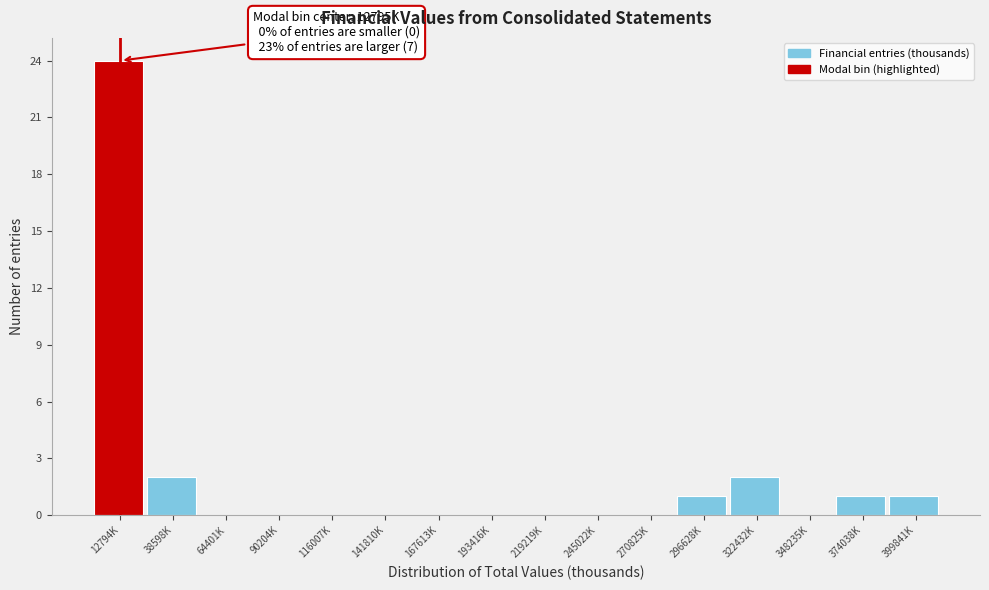

Reading right to left, extract all data points from this chart.

399841K=1	374038K=1	348235K=0	322432K=2	296628K=1	270825K=0	245022K=0	219219K=0	193416K=0	167613K=0	141810K=0	116007K=0	90204K=0	64401K=0	38598K=2	12794K=24